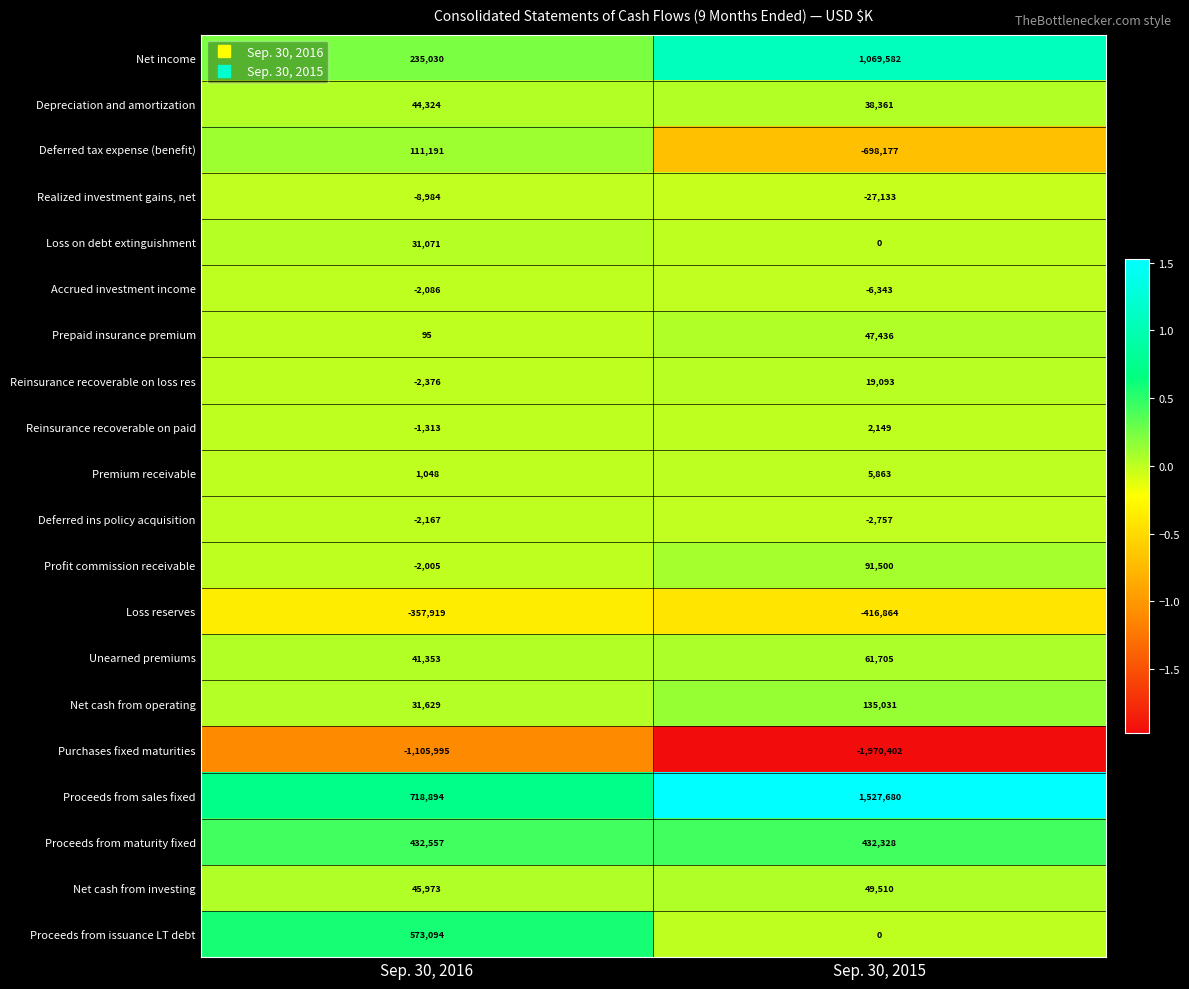

What is the smallest value displayed?

-1970402